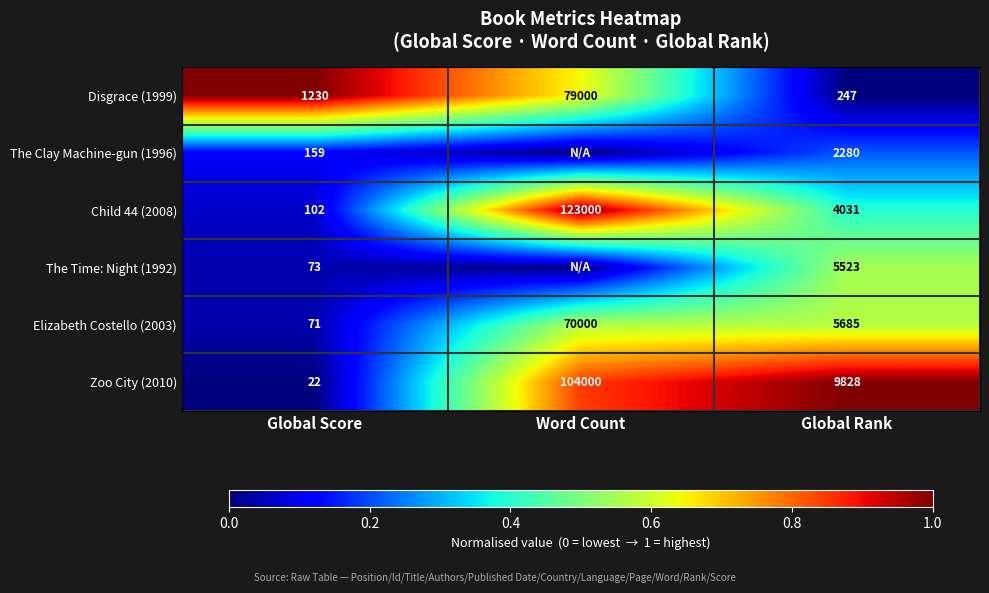

What is the spread (max minus min) of values at Global Rank?

9581